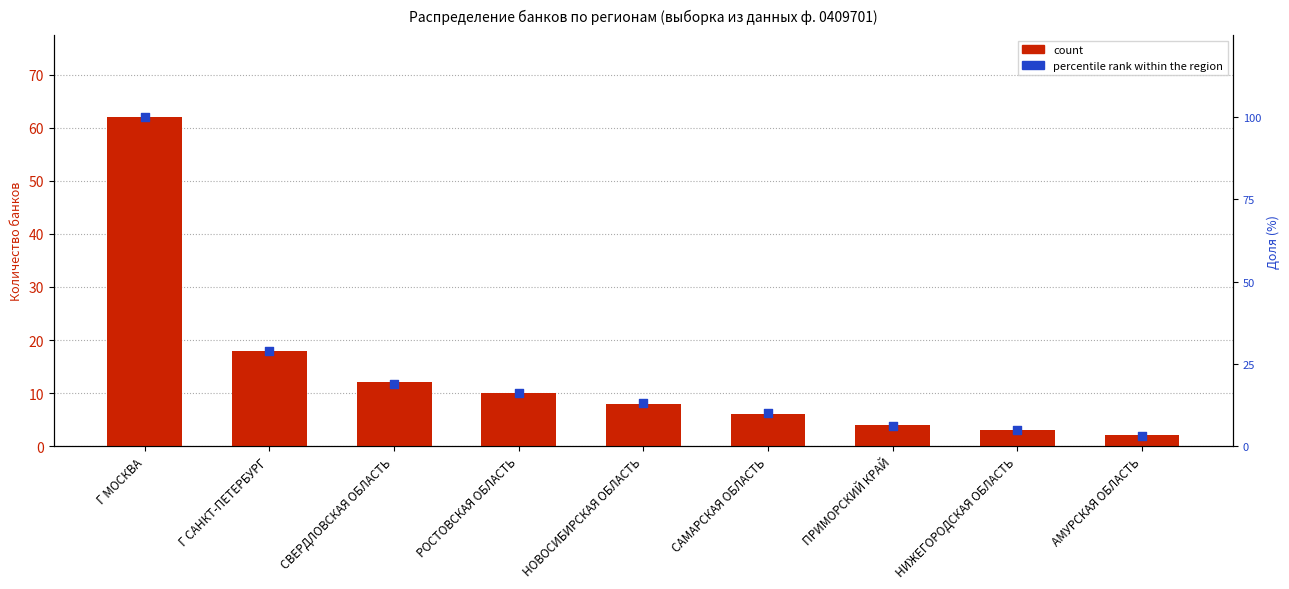

What are all the series names shown in the legend?

count, percentile rank within the region